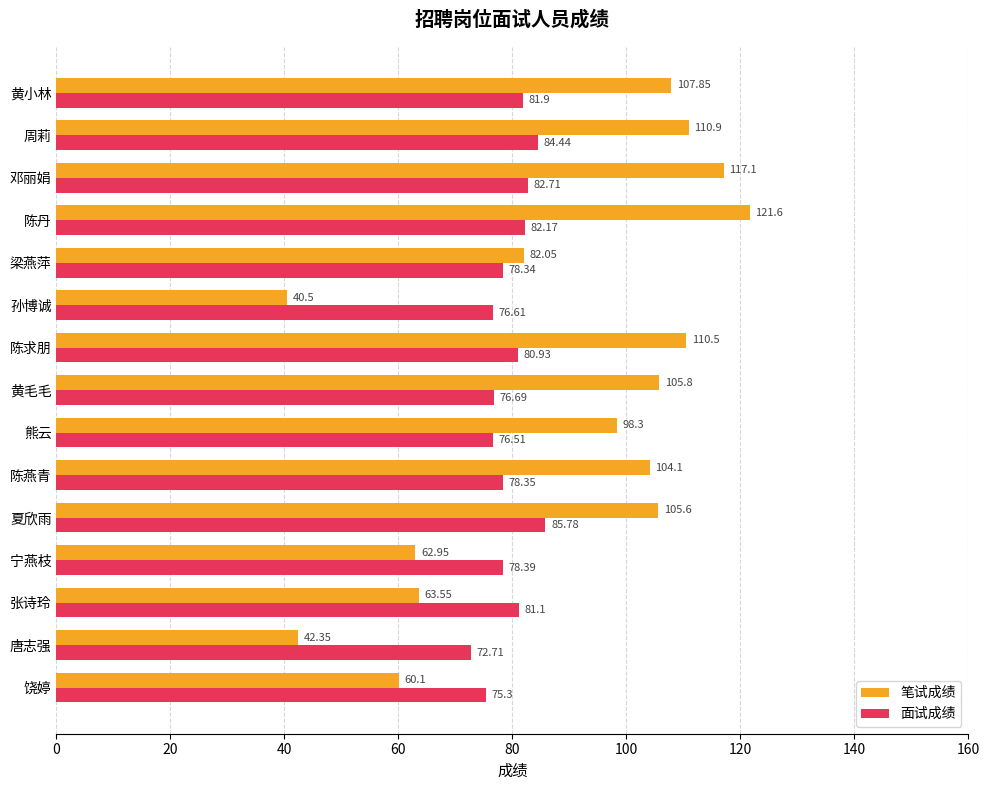

Is the value of 笔试成绩 at 宁燕枝 greater than the value of 面试成绩 at 熊云?

No